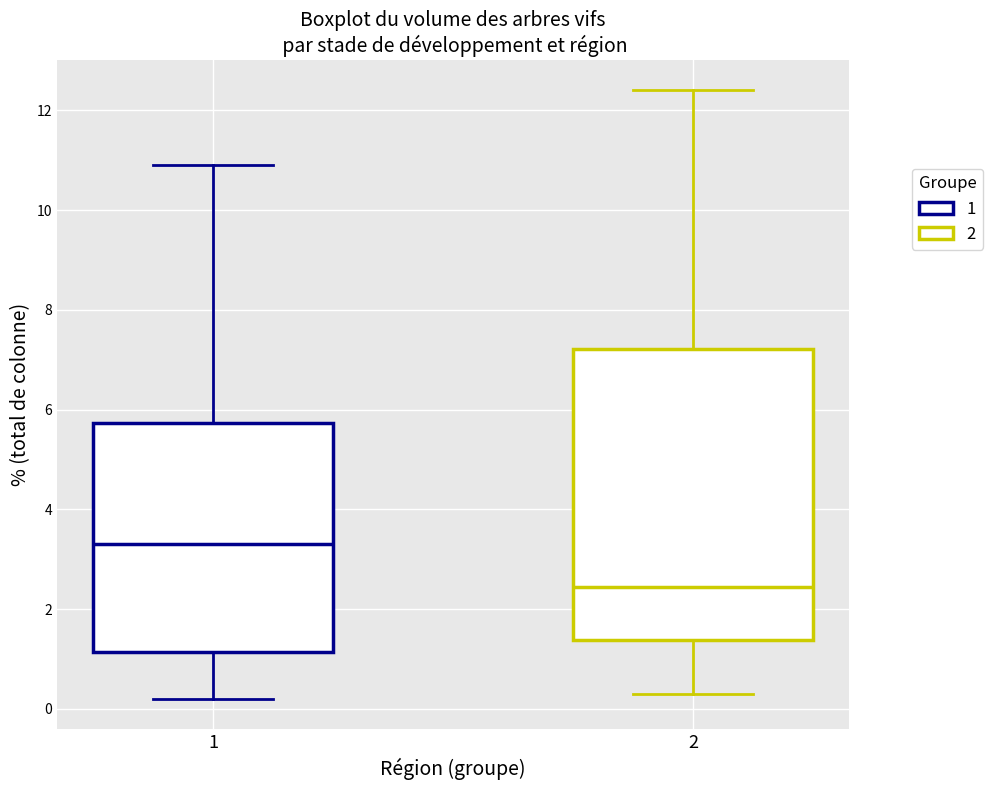

Reading left to right, transcribe this box plot: for each box, give where its median line is, the range the box spans, and where its two whiskers end, as read against the y-axis. The values are not printed on the chart, so give them approximately, as read against the axis.

1: median 3.4, box 1.2 to 5.8, whiskers 0.2 to 11.0
2: median 2.4, box 1.4 to 7.2, whiskers 0.4 to 12.4